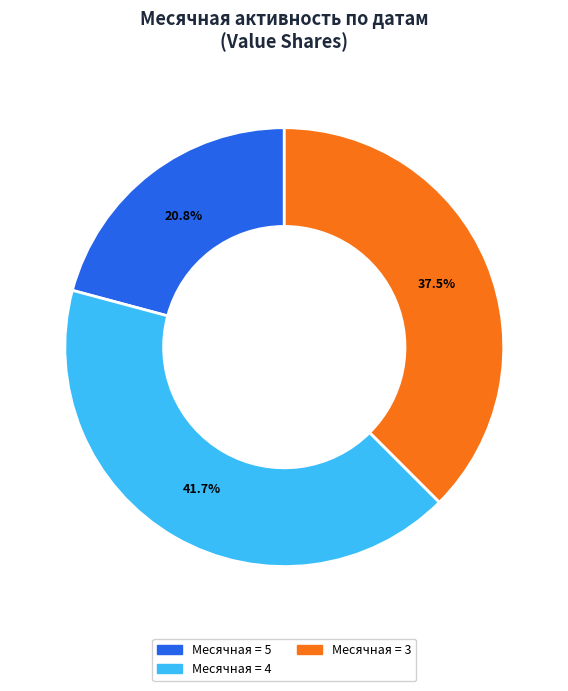

Is there any slice that represents more than half of the pie?

No